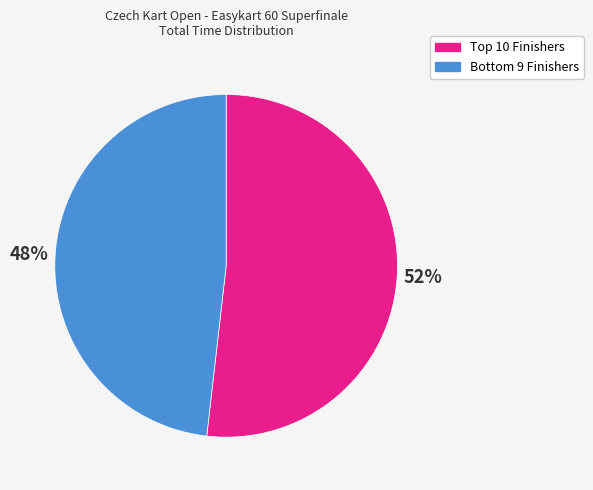

To the nearest percent, what is the average slice percentage?

50%